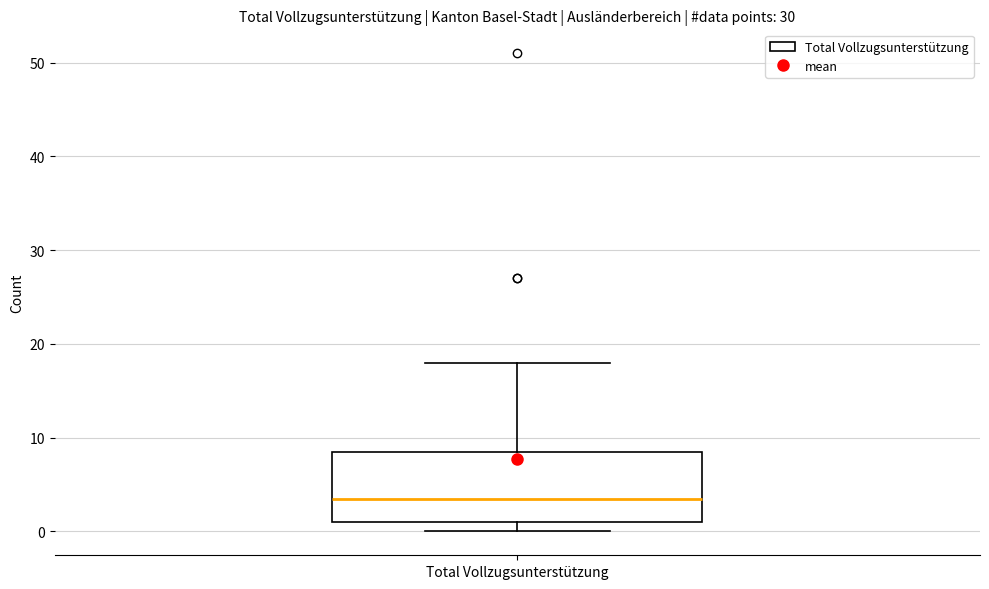

Where does the median line of the box for Total Vollzugsunterstützung sit on the y-axis? The values are not printed on the chart, so give them approximately, as read against the axis.

4